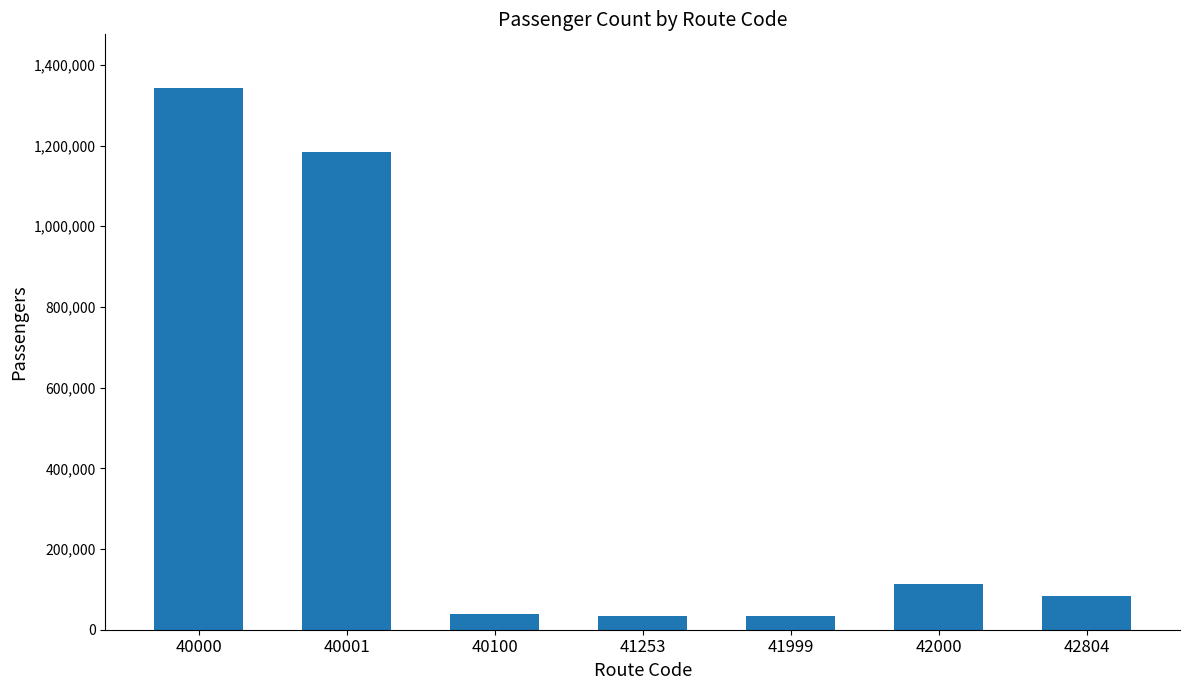

What is the value of the 3rd bar from the left?

39002